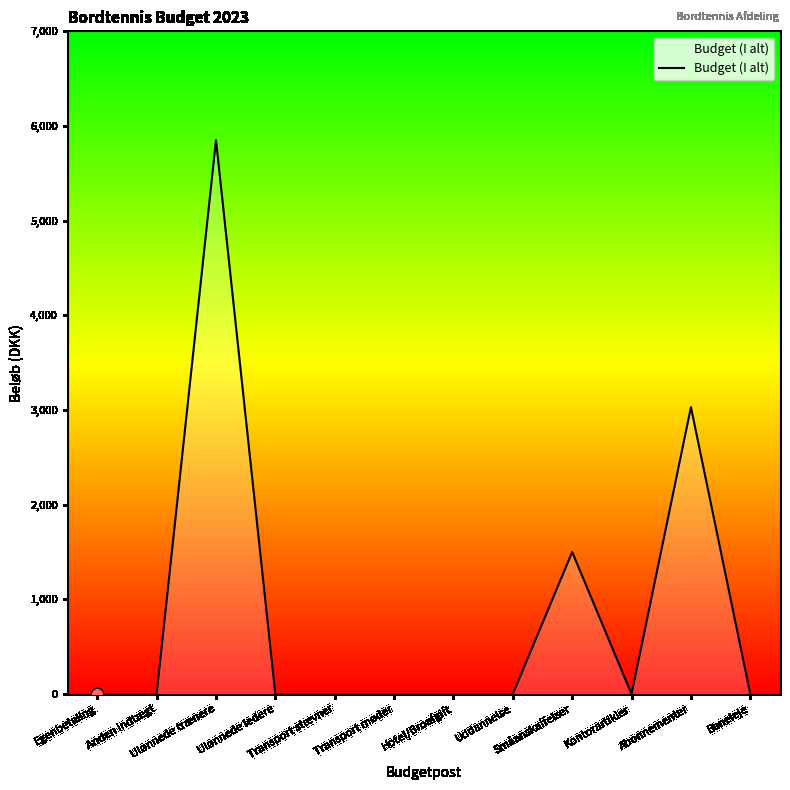

What is the change in value from Ulønnede trænere to Hotel/Broafgift?

-5850